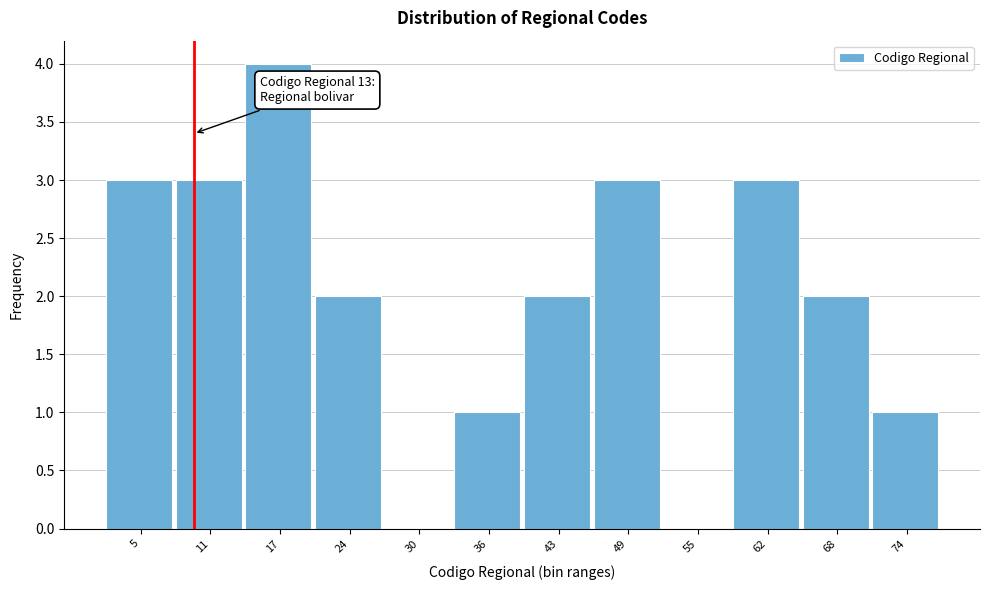

Reading left to right, list all the values displayed in this chart.

5=3	11=3	17=4	24=2	30=0	36=1	43=2	49=3	55=0	62=3	68=2	74=1